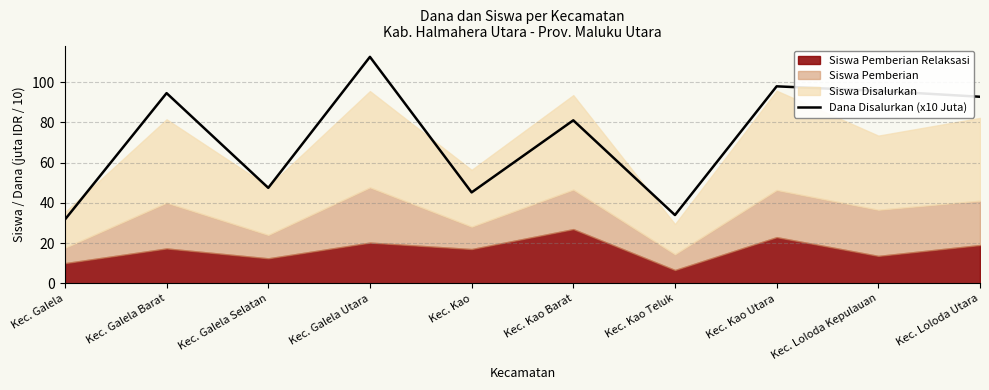

What is the highest value of the Dana Disalurkan (x10 Juta) series?

112.5